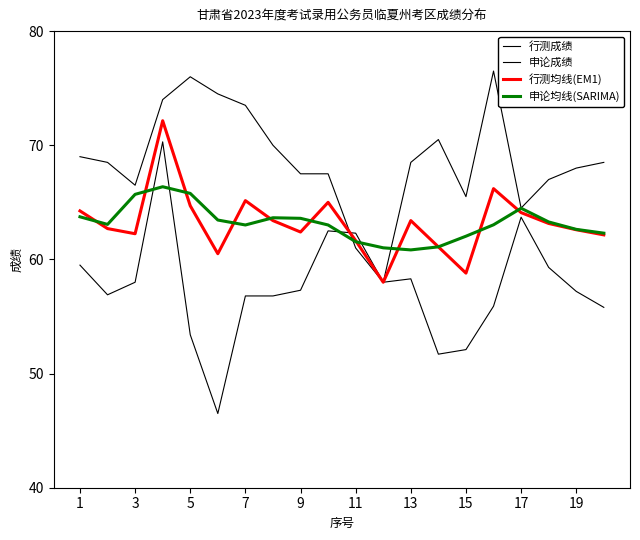

Which series has the largest range (max minus min)?

行测成绩